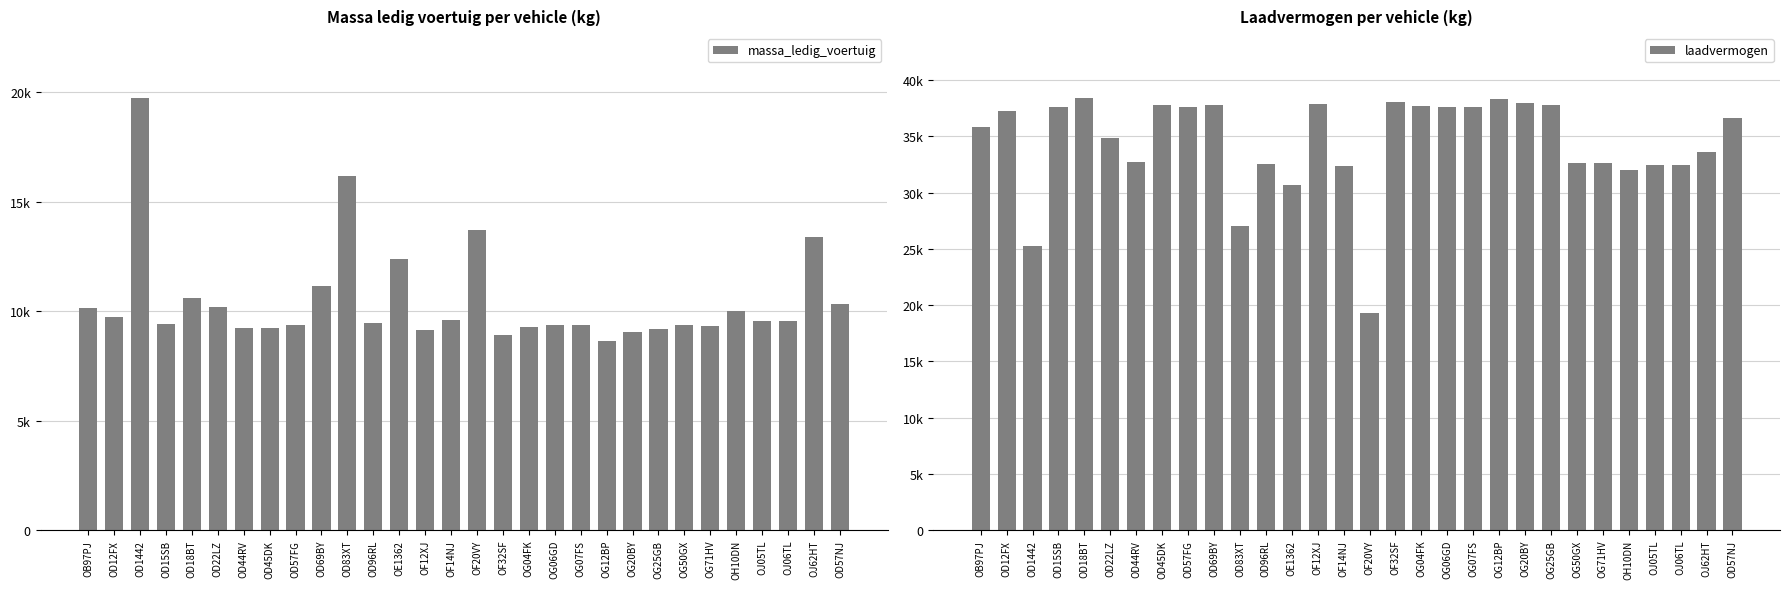

What position from the right is OF20VY?

15